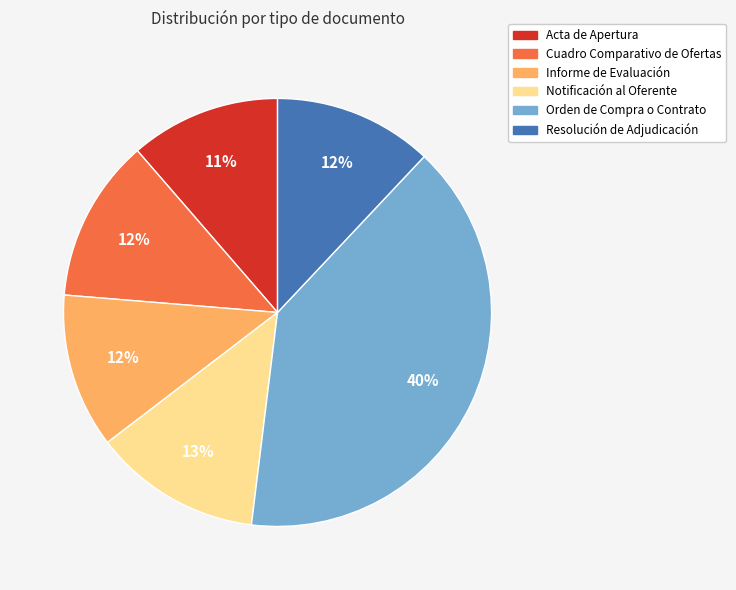

Is the sum of Resolución de Adjudicación and Acta de Apertura greater than half?

No